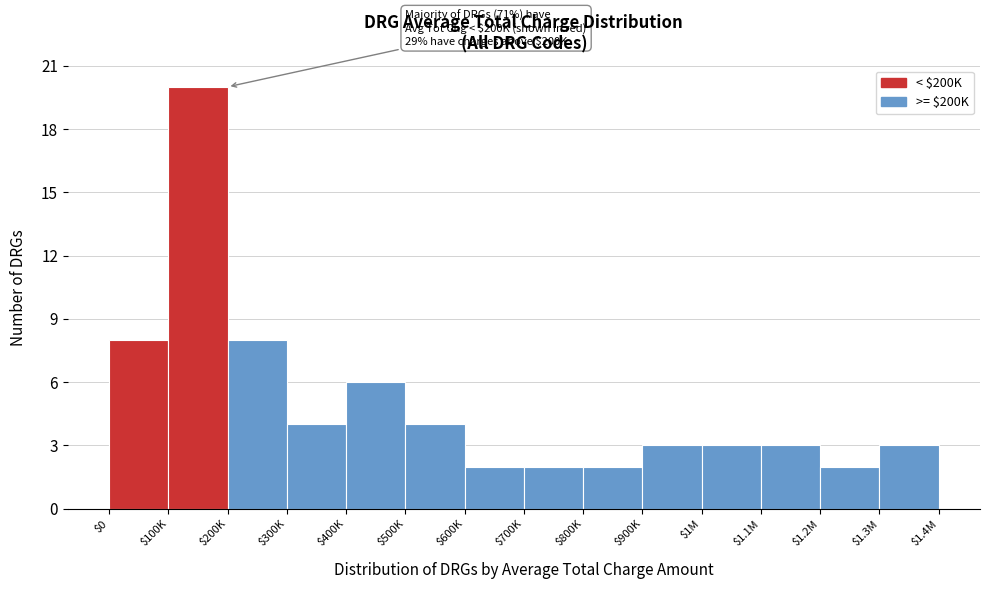

Reading right to left, what are all the values shown in this chart?

3	2	3	3	3	2	2	2	4	6	4	8	20	8